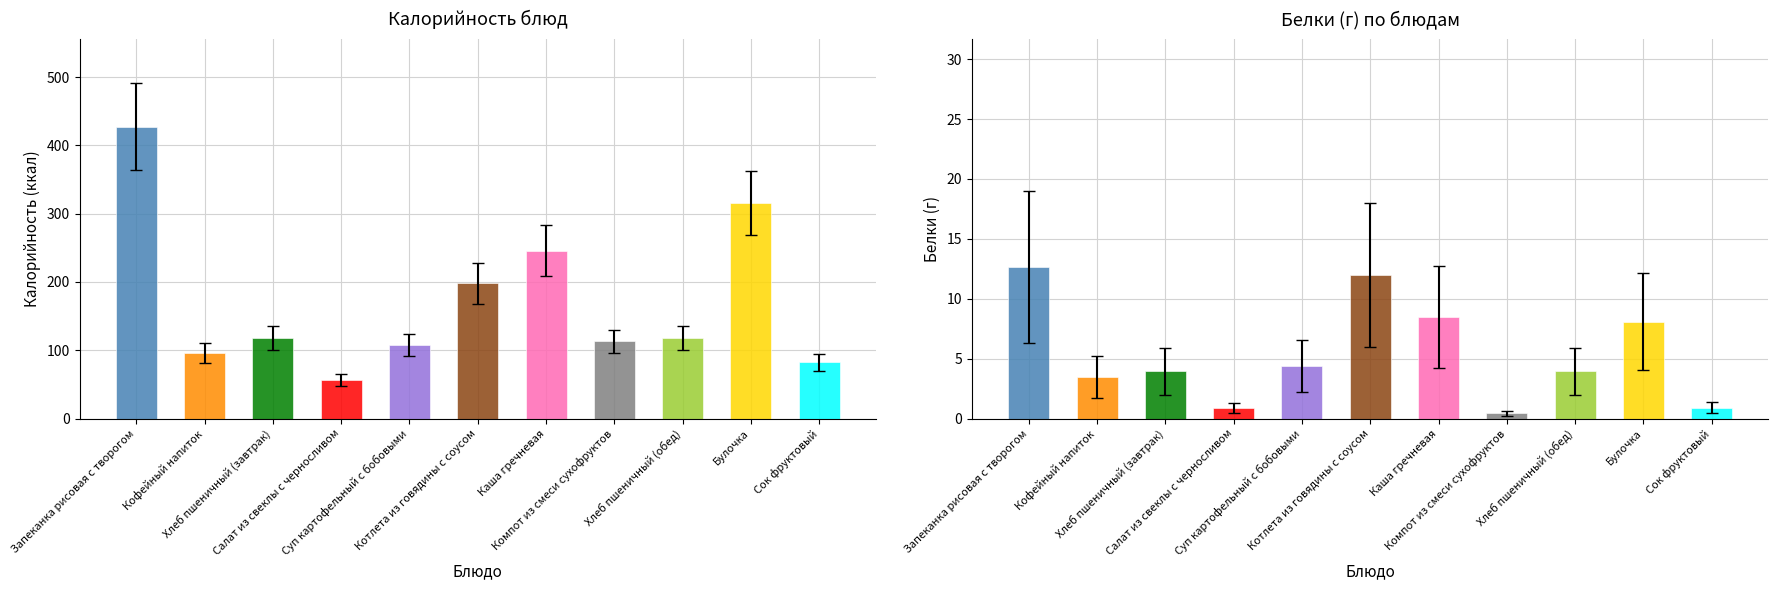

What is the sum of the Белки values at Салат из свеклы с черносливом and Кофейный напиток?

4.3